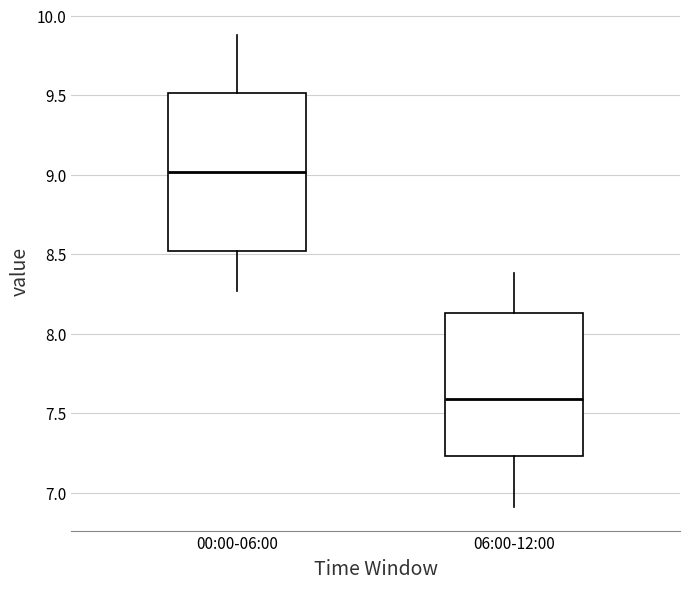

Where does the lower whisker of the box for 00:00-06:00 end on the y-axis? The values are not printed on the chart, so give them approximately, as read against the axis.

8.25